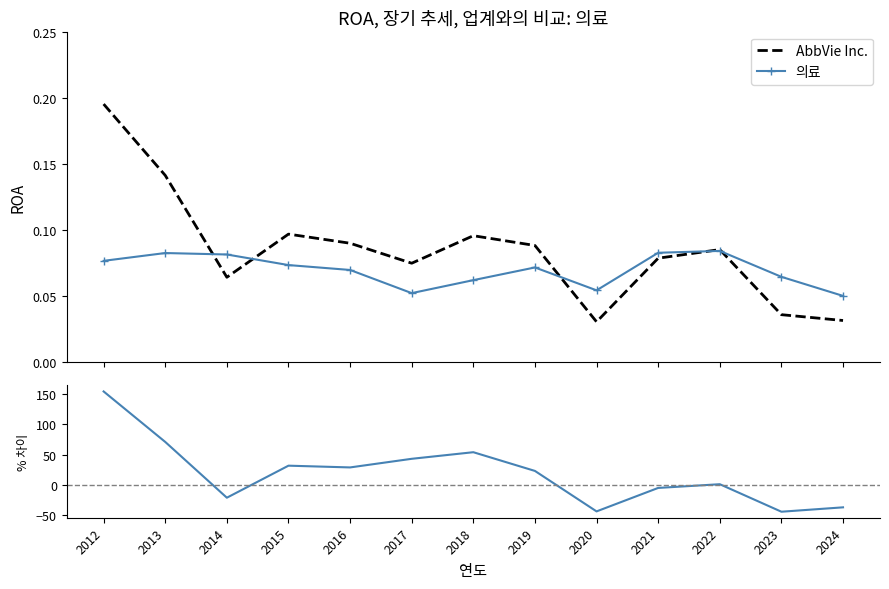

How many AbbVie Inc. values are between 0 and 1?

13